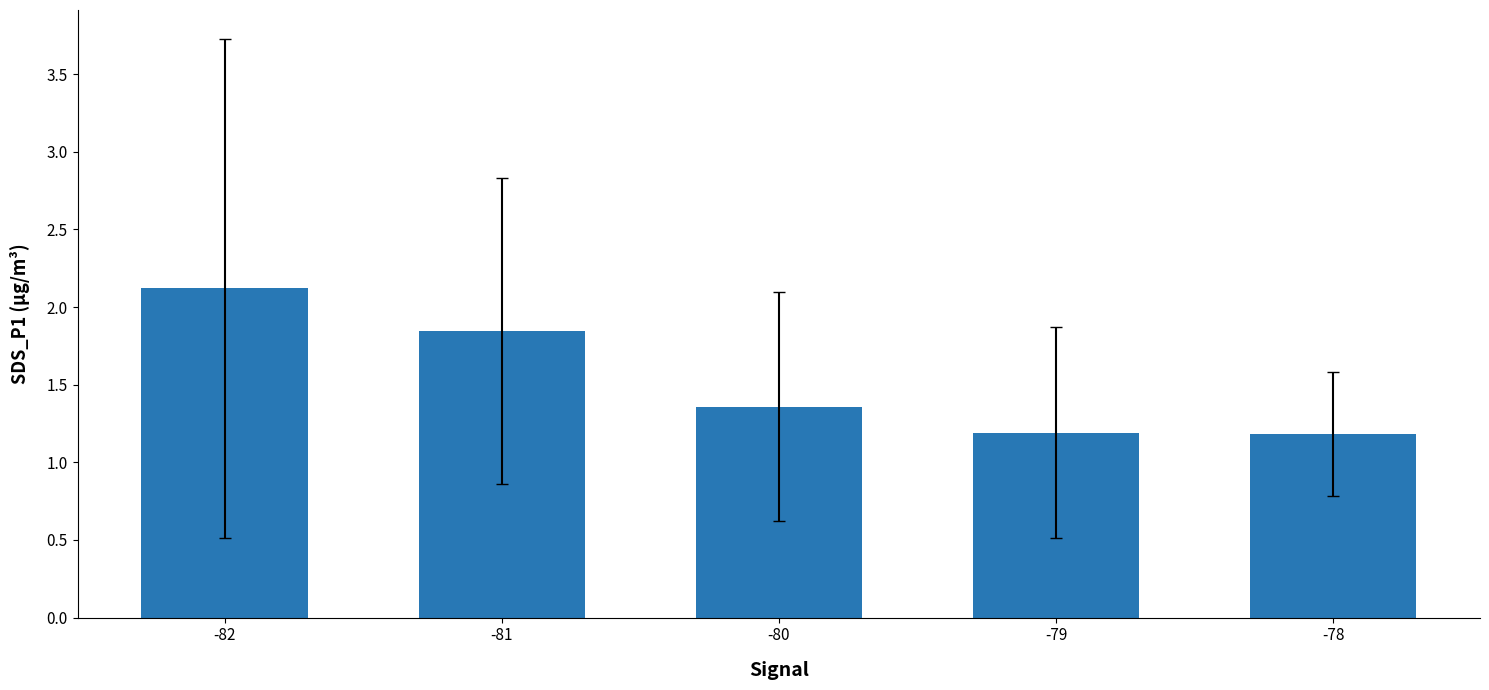

Which has a higher value, -80 or -81?

-81